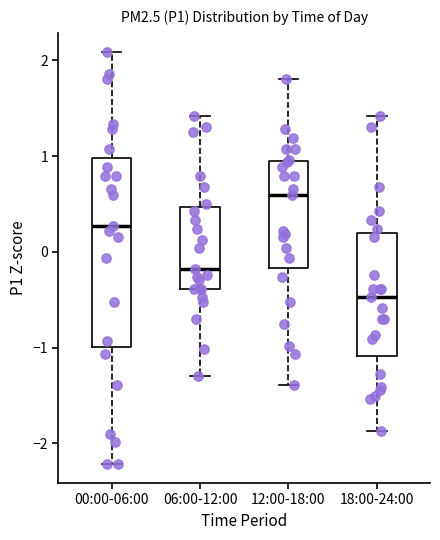

Reading left to right, transcribe this box plot: for each box, give where its median line is, the range the box spans, and where its two whiskers end, as read against the y-axis. The values are not printed on the chart, so give them approximately, as read against the axis.

00:00-06:00: median 0.3, box -1.0 to 1.0, whiskers -2.2 to 2.1
06:00-12:00: median -0.2, box -0.4 to 0.5, whiskers -1.3 to 1.4
12:00-18:00: median 0.6, box -0.2 to 1.0, whiskers -1.4 to 1.8
18:00-24:00: median -0.5, box -1.1 to 0.2, whiskers -1.9 to 1.4